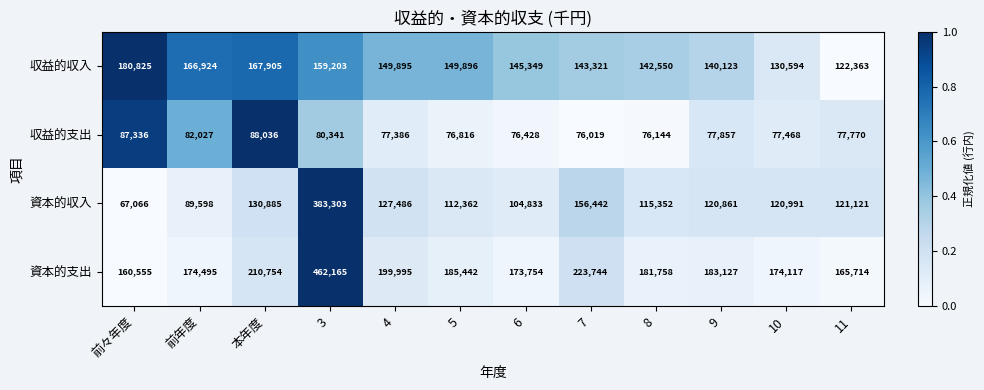

What is the difference between the maximum and minimum values in the 収益的支出 series?

12017